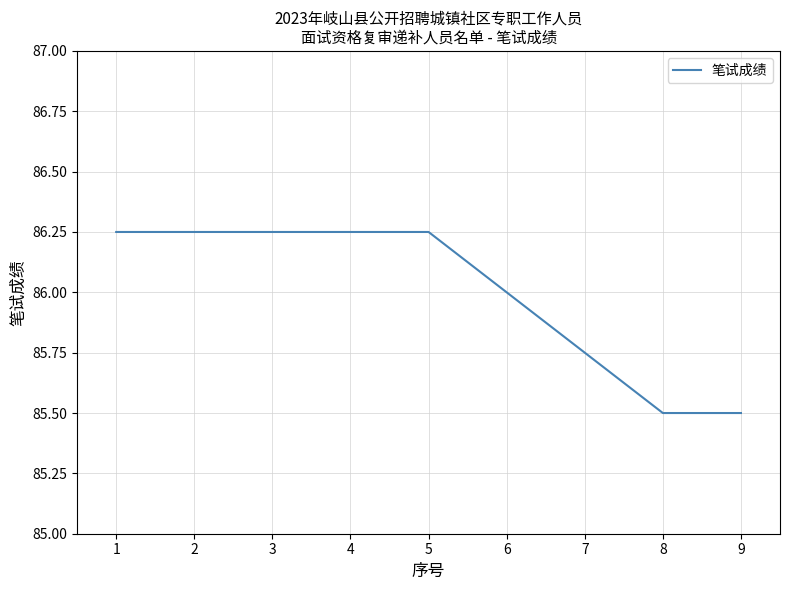

At which label does the data first exceed 86?

1